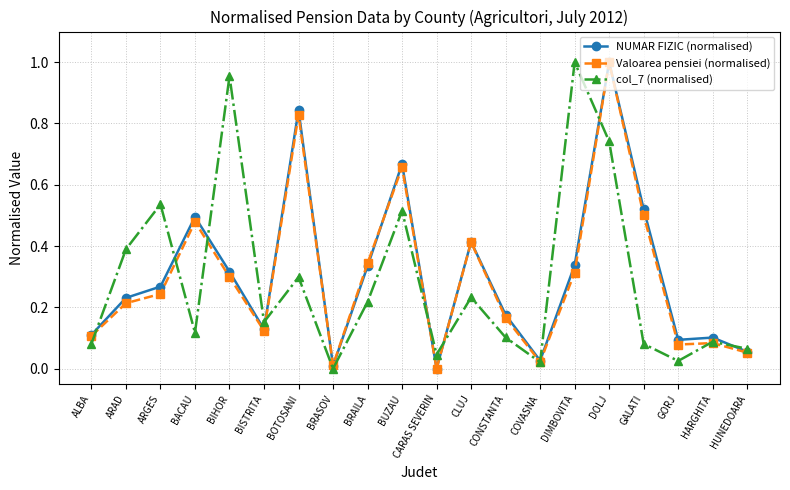

At which category is the sum across all series the highest?

DOLJ